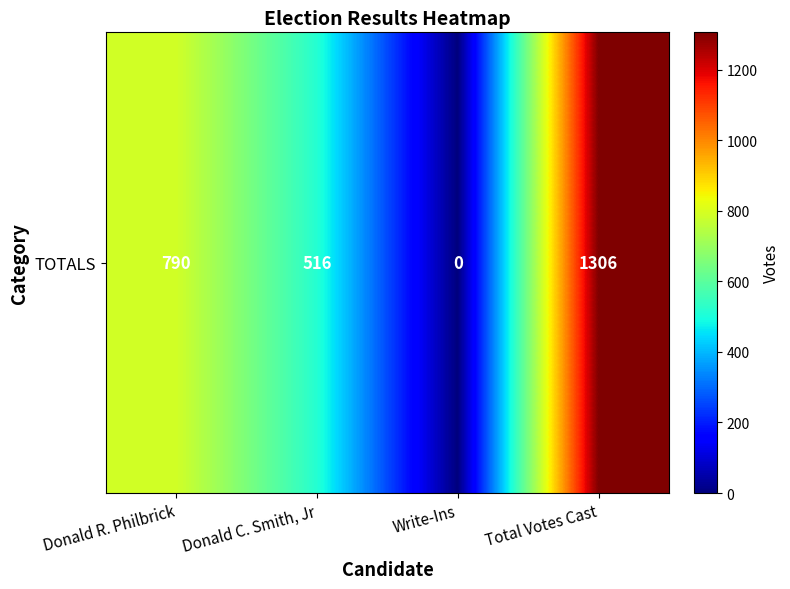

Where does the data first go above 790?

Total Votes Cast